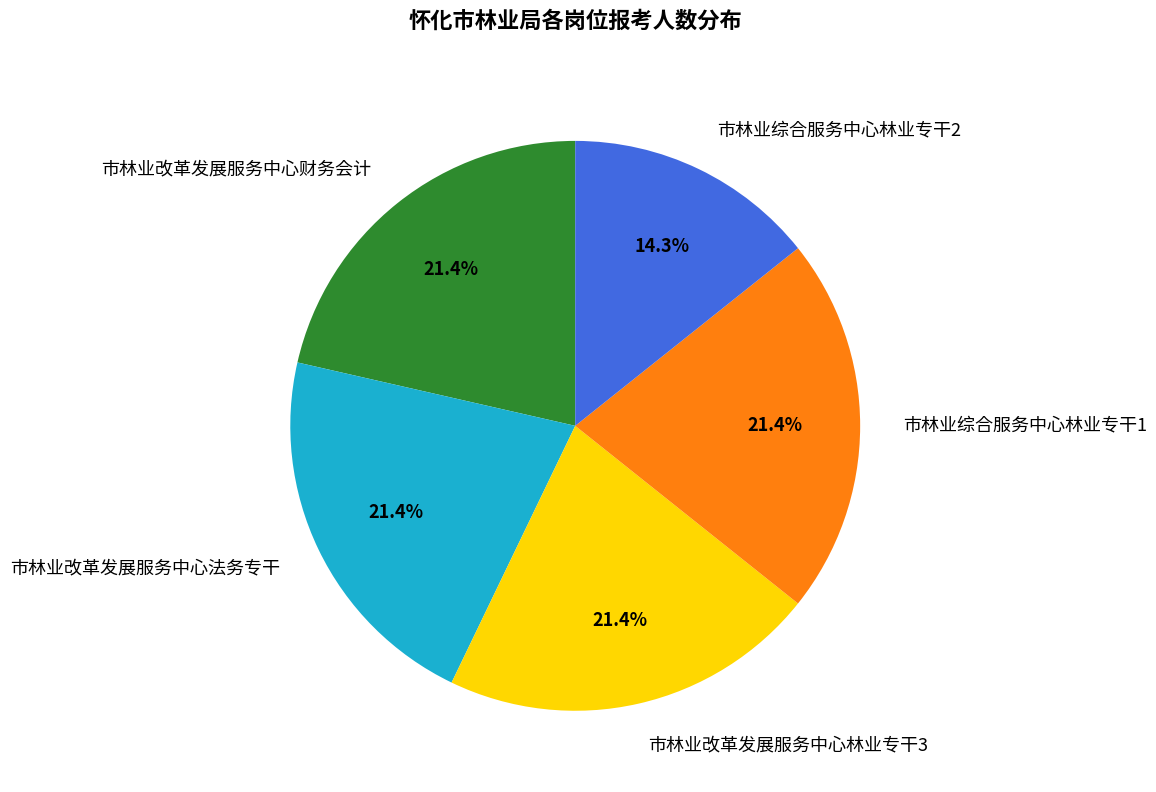

Do 市林业综合服务中心林业专干1 and 市林业改革发展服务中心林业专干3 together represent more than half of the pie?

No